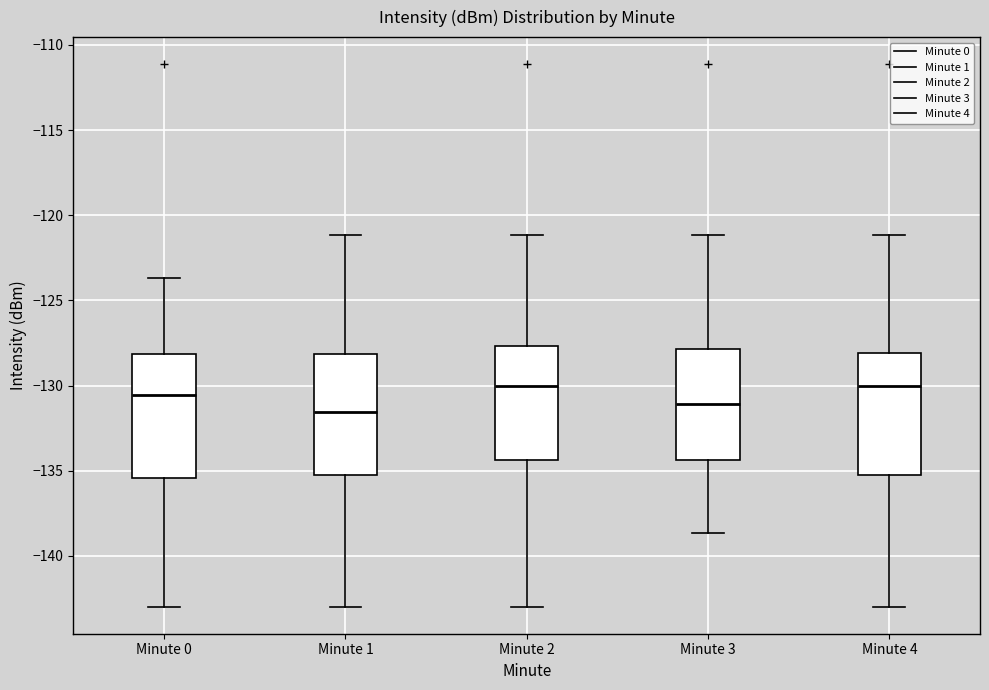

Reading left to right, transcribe this box plot: for each box, give where its median line is, the range the box spans, and where its two whiskers end, as read against the y-axis. The values are not printed on the chart, so give them approximately, as read against the axis.

Minute 0: median -130.5, box -135.5 to -128.0, whiskers -143.0 to -123.5
Minute 1: median -131.5, box -135.5 to -128.0, whiskers -143.0 to -121.0
Minute 2: median -130.0, box -134.5 to -127.5, whiskers -143.0 to -121.0
Minute 3: median -131.0, box -134.5 to -128.0, whiskers -138.5 to -121.0
Minute 4: median -130.0, box -135.0 to -128.0, whiskers -143.0 to -121.0